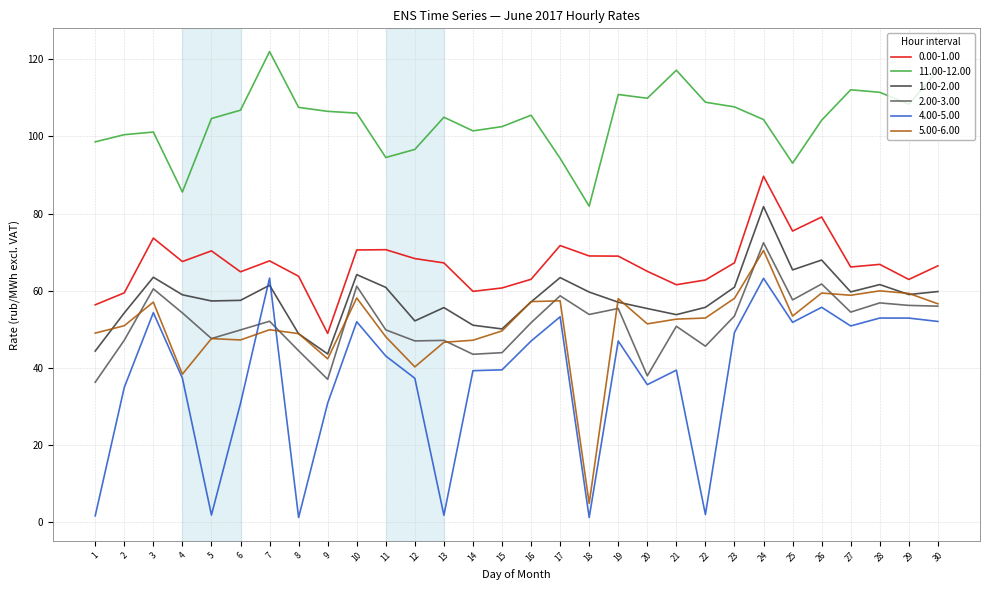

Where does the 2.00-3.00 series first go above 52?

3